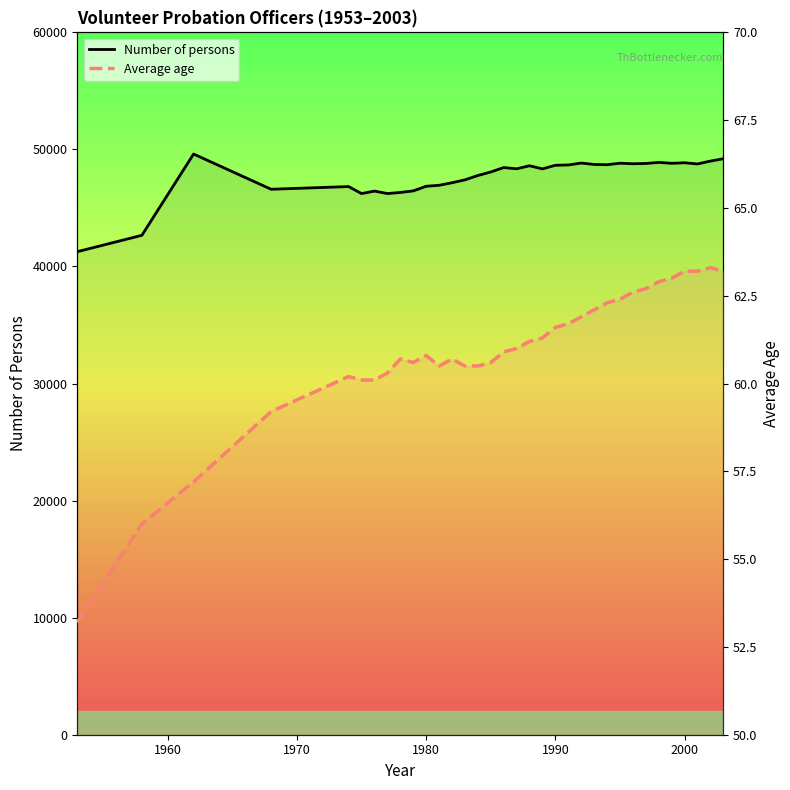

What are all the series names shown in the legend?

Number of persons, Average age